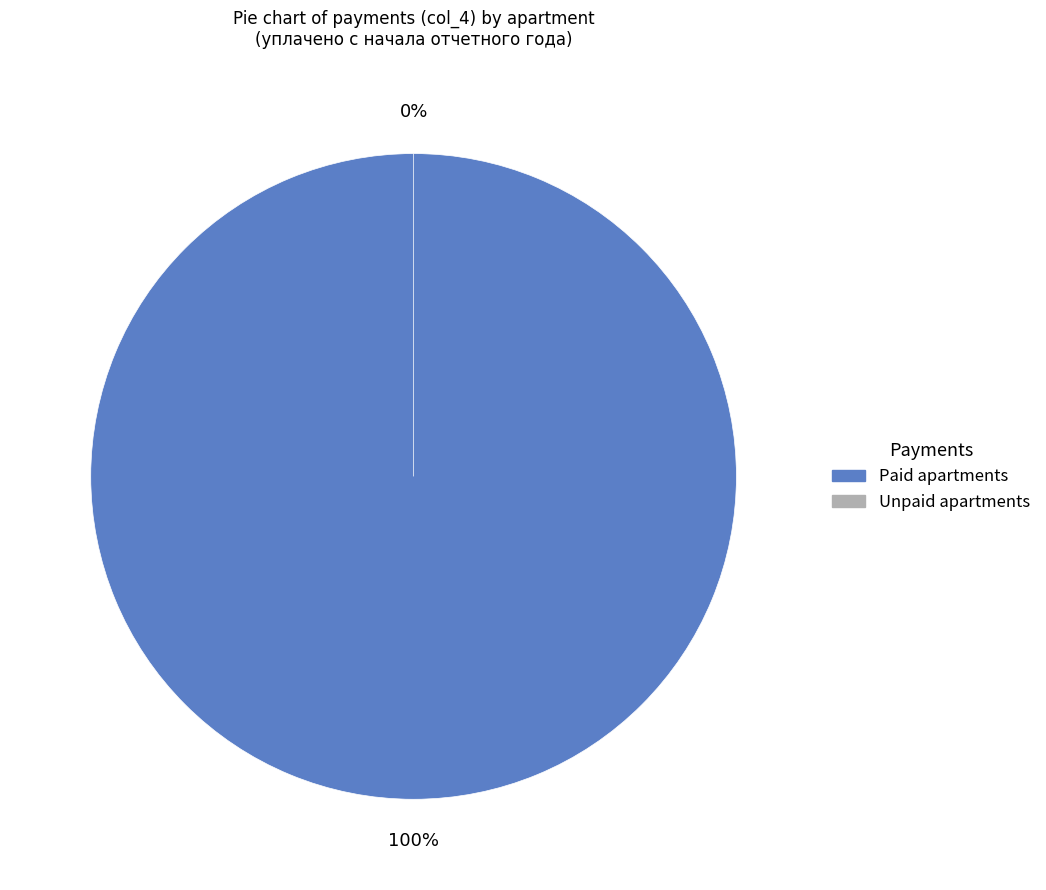

Is it true that 4 is 1% of the pie?

False